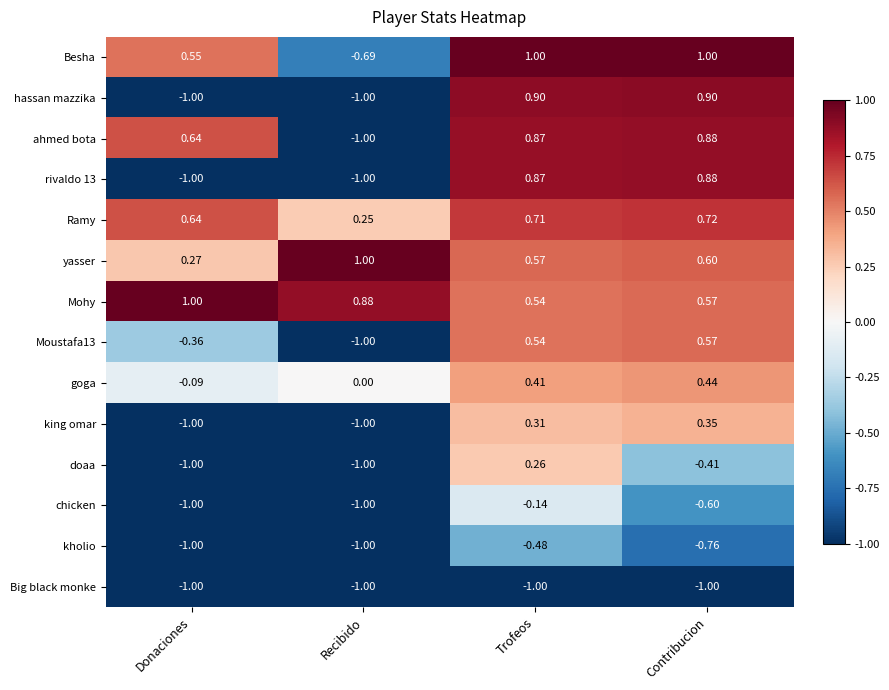

Which series has the widest spread of values?

hassan mazzika